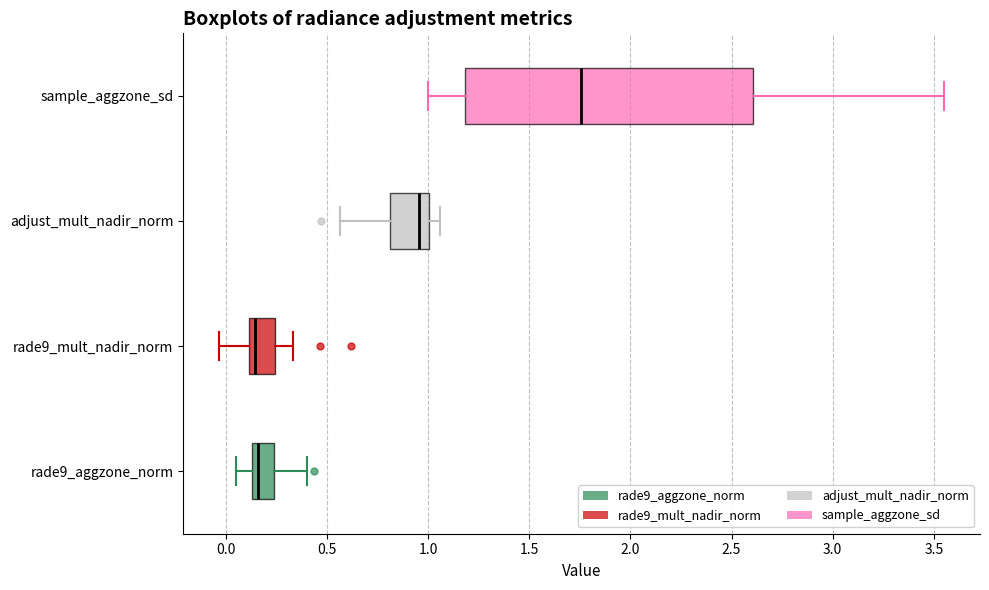

Reading bottom to top, read every box against the x-axis: the position of its median line, the range the box covers, and the ends of its whiskers. The values are not printed on the chart, so give them approximately, as read against the axis.

rade9_aggzone_norm: median 0.15 (just right of the box's left edge), box 0.15 to 0.25, whiskers 0.05 to 0.40
rade9_mult_nadir_norm: median 0.15, box 0.10 to 0.25, whiskers -0.05 to 0.35
adjust_mult_nadir_norm: median 0.95, box 0.80 to 1.00, whiskers 0.55 to 1.05
sample_aggzone_sd: median 1.75, box 1.20 to 2.60, whiskers 1.00 to 3.55